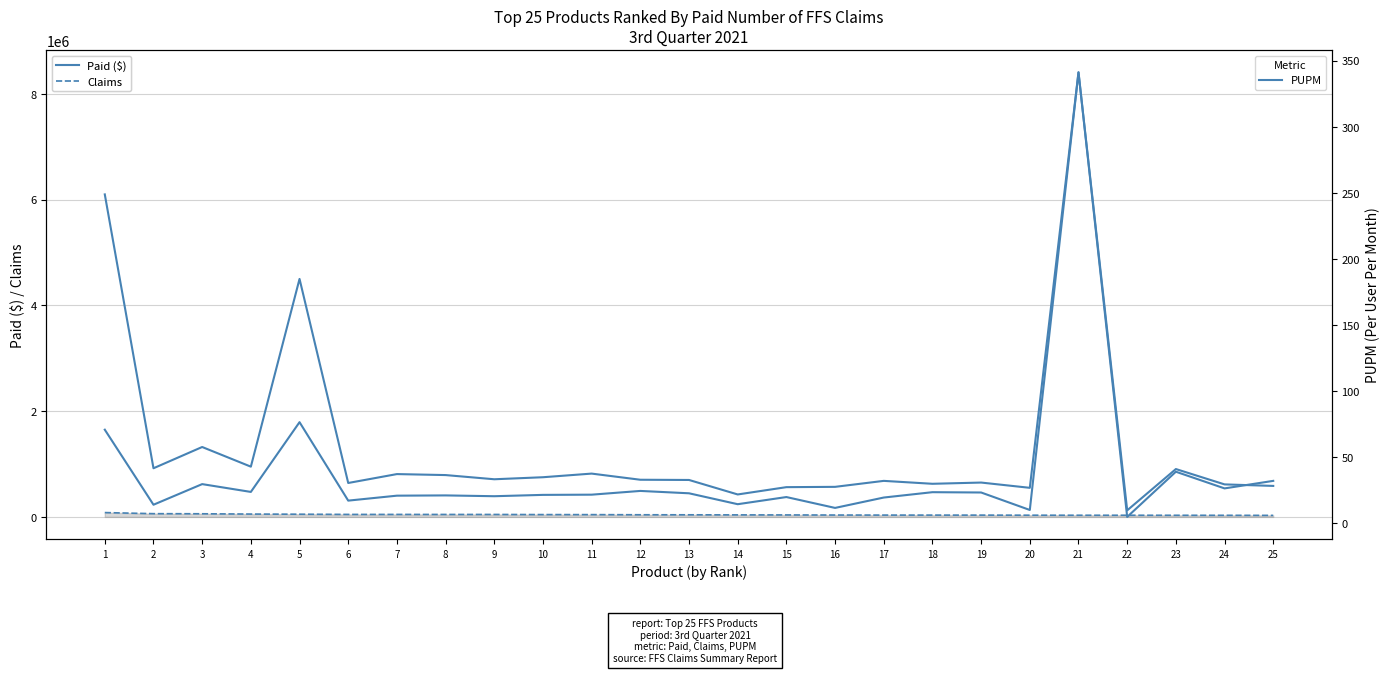

What is the value of the Claims point at the 5th from the left?

51068.0